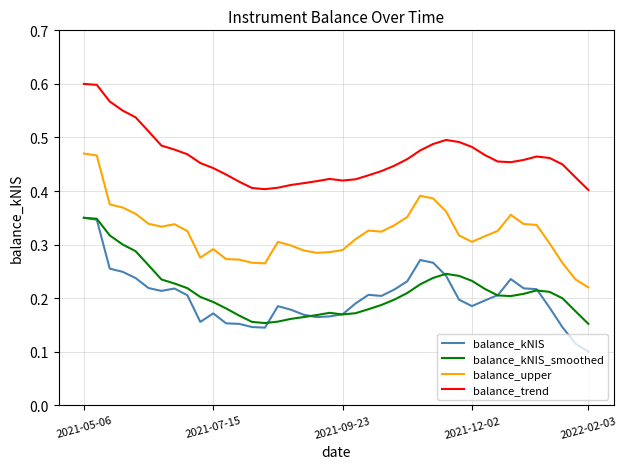

Is this an area chart (filled region under the line)?

No